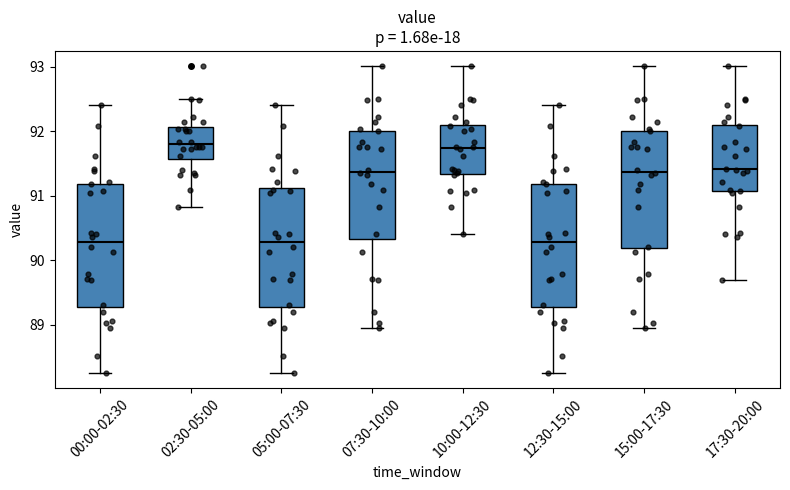

Where is the upper edge of the box for 00:00-02:30 on the y-axis? The values are not printed on the chart, so give them approximately, as read against the axis.

91.2